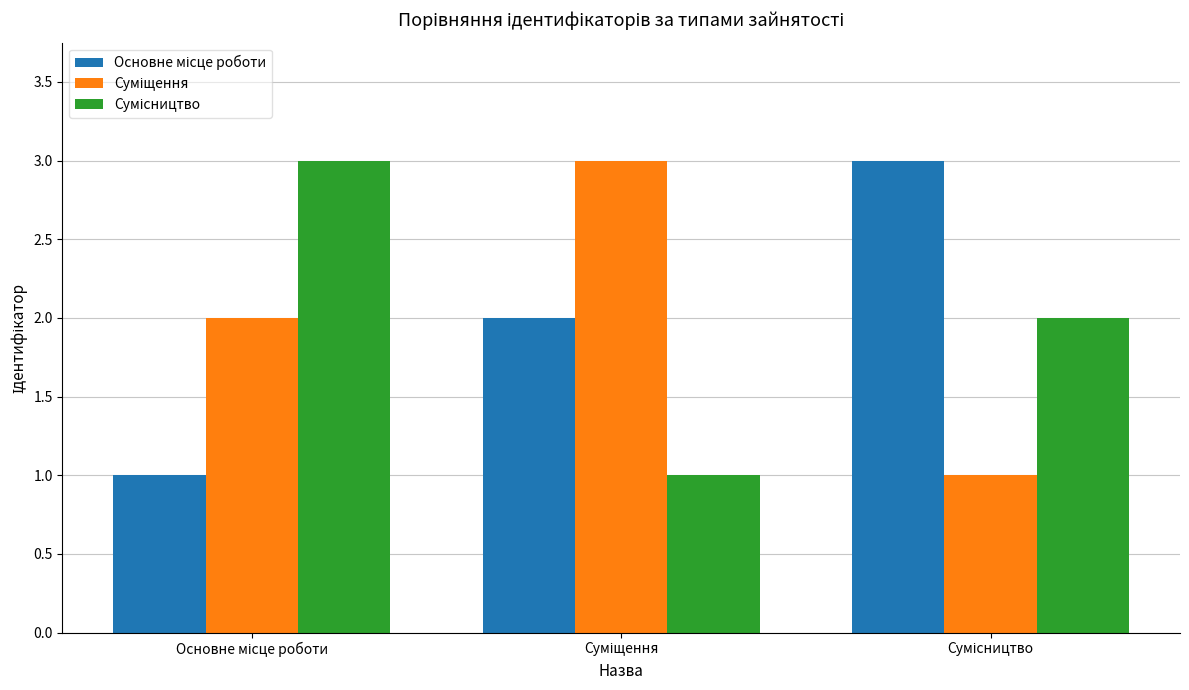

Count the number of categories in the chart.

3